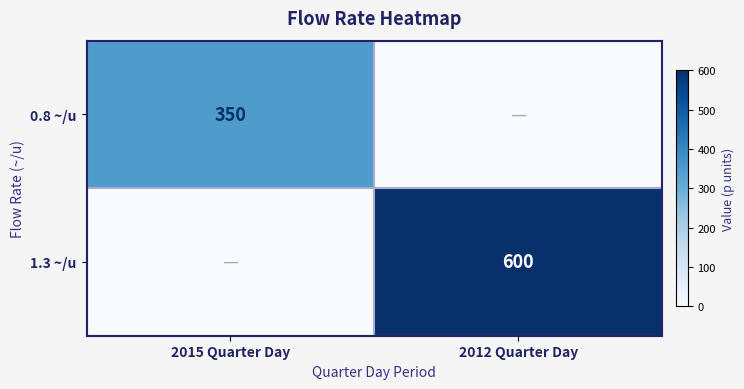

What is the total value across all series at 2012 Quarter Day?

600